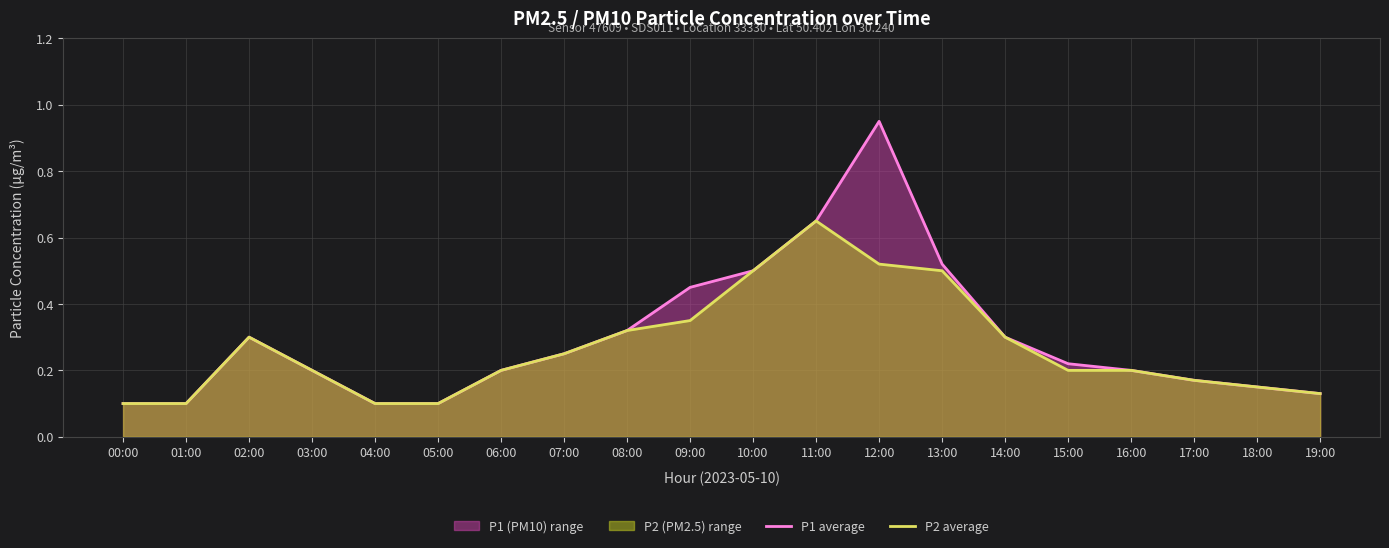

Which category has the lowest value across all series?

00:00